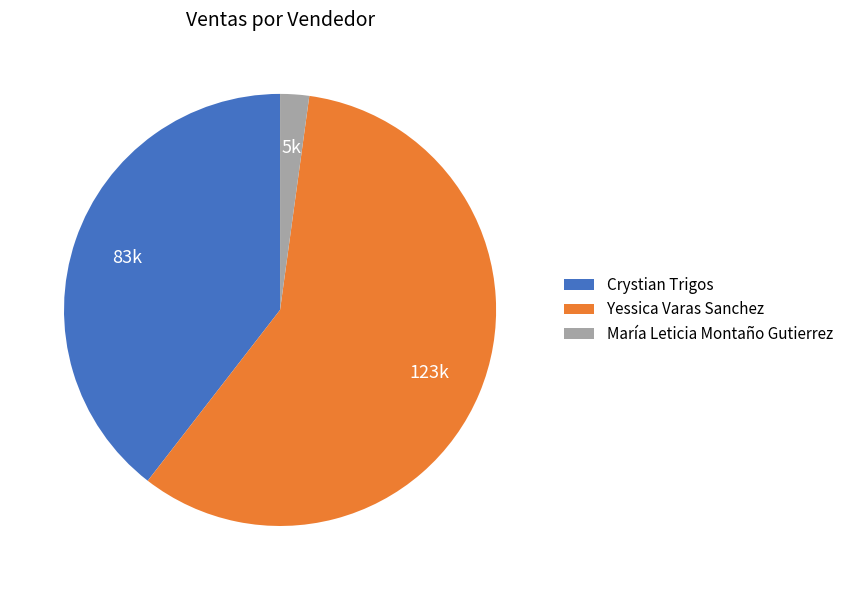

The Yessica Varas Sanchez slice represents 64% of the pie. True or false?

False